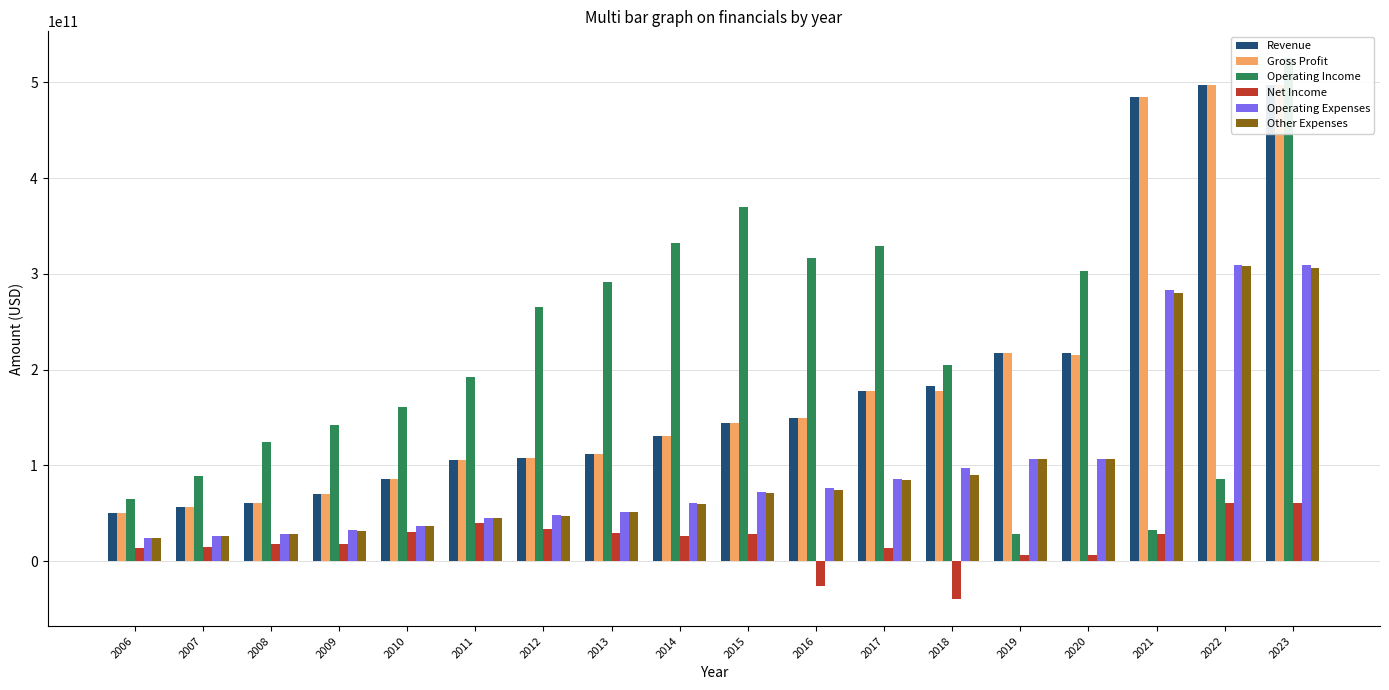

What is the approximate value of Operating Income at 2010?

160805011000